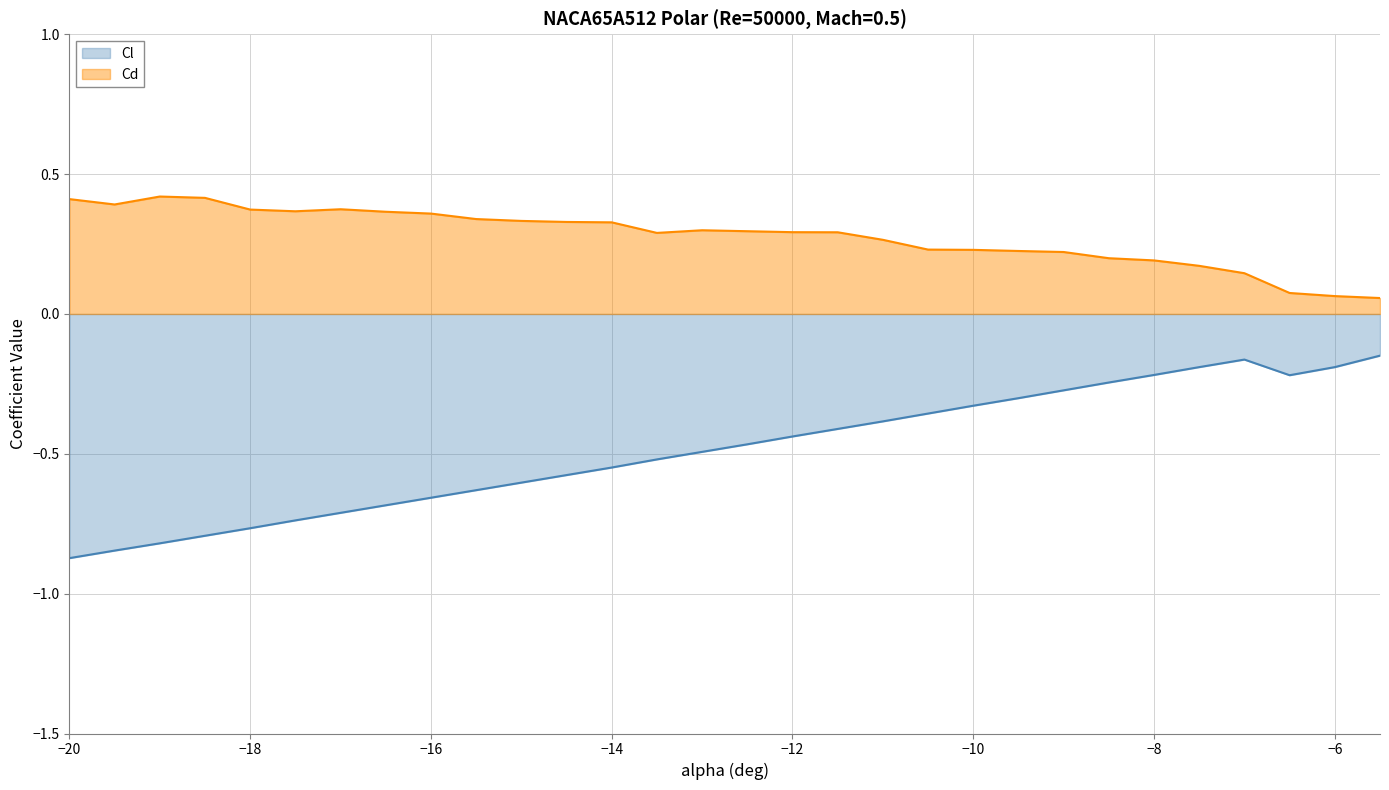

True or false: Cd and Cl intersect in this chart.

False